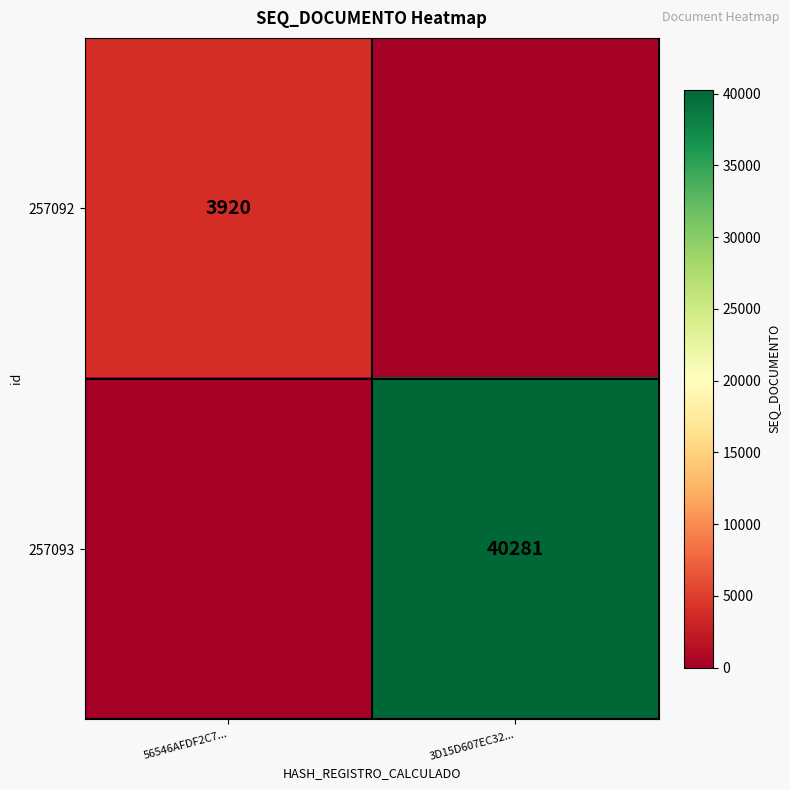

Is the value of 257093 at 3D15D607EC32... greater than the value of 257092 at 56546AFDF2C7...?

Yes